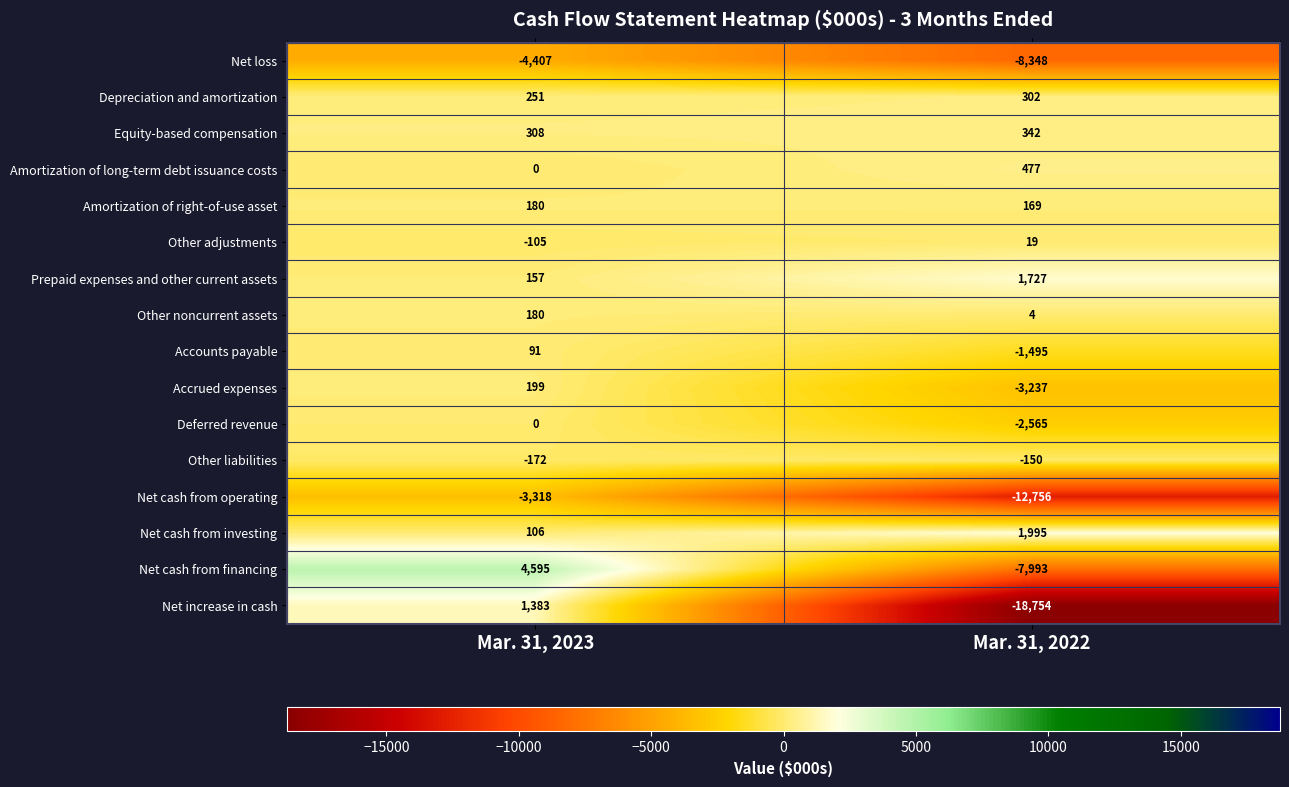

The Amortization of long-term debt issuance costs series shows 825 at Mar. 31, 2022. True or false?

False